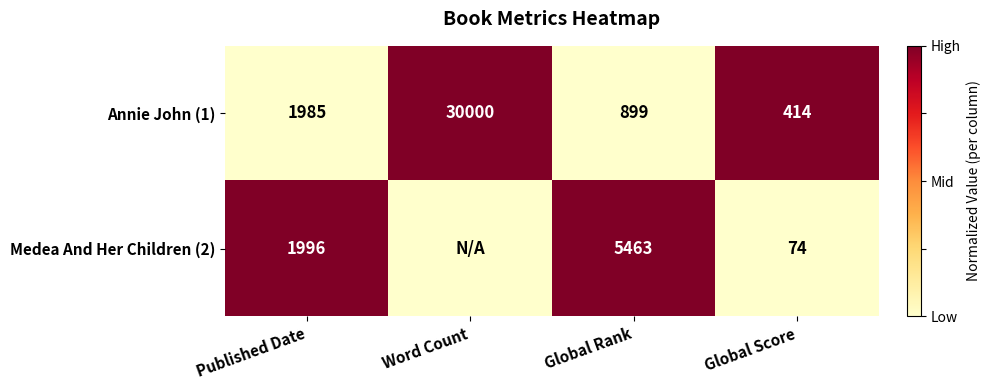

What is the spread (max minus min) of values at Global Rank?

4564